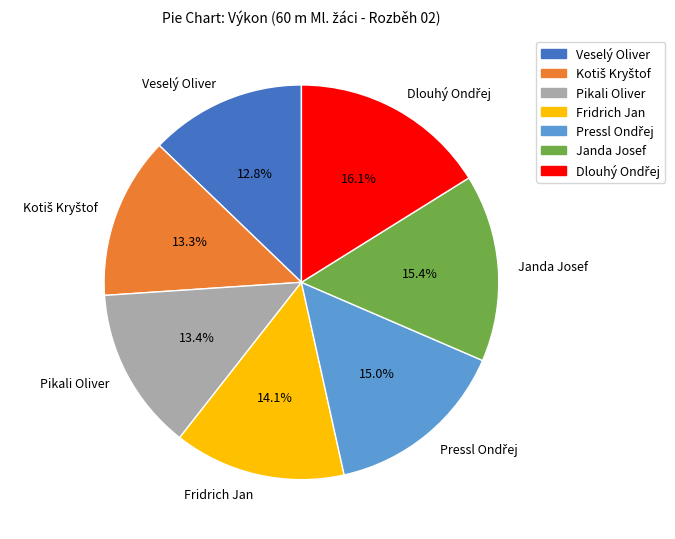

Is there any slice that represents more than half of the pie?

No